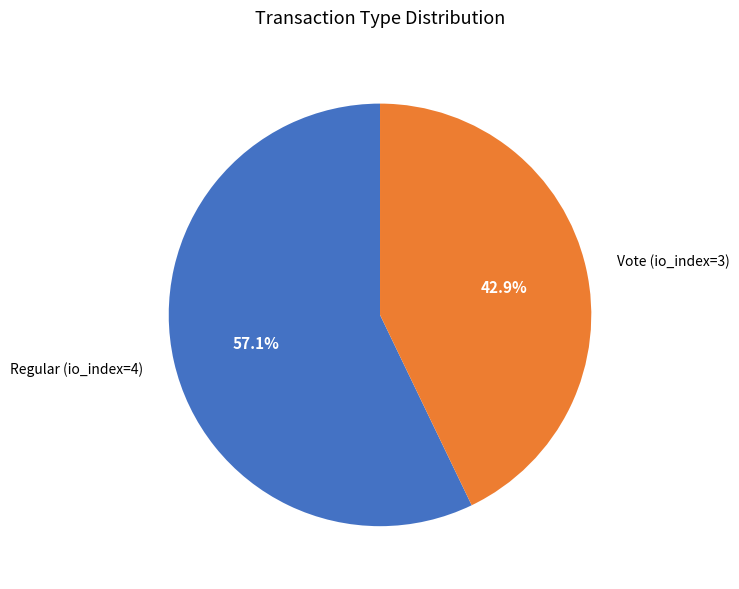

To the nearest percent, what portion does Vote represent?

43%